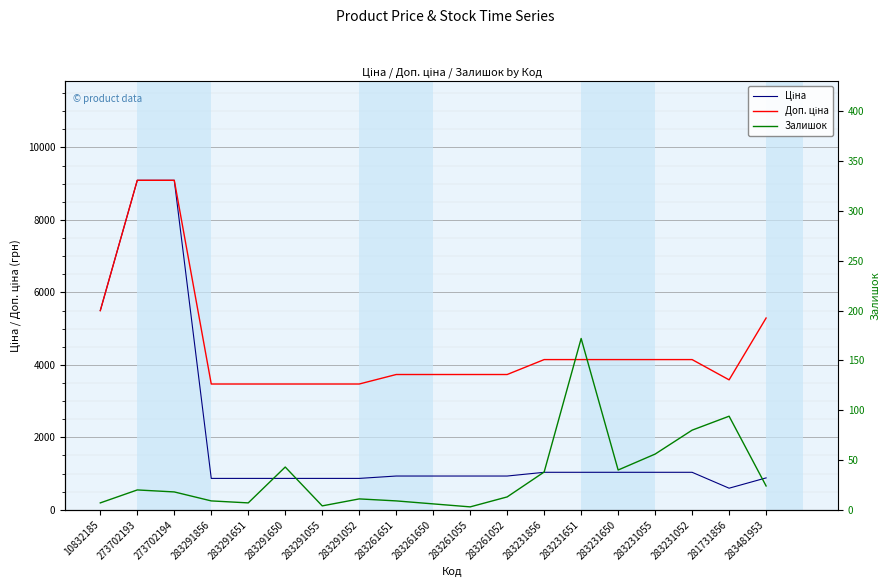

Does the chart display data point markers on the line(s)?

No